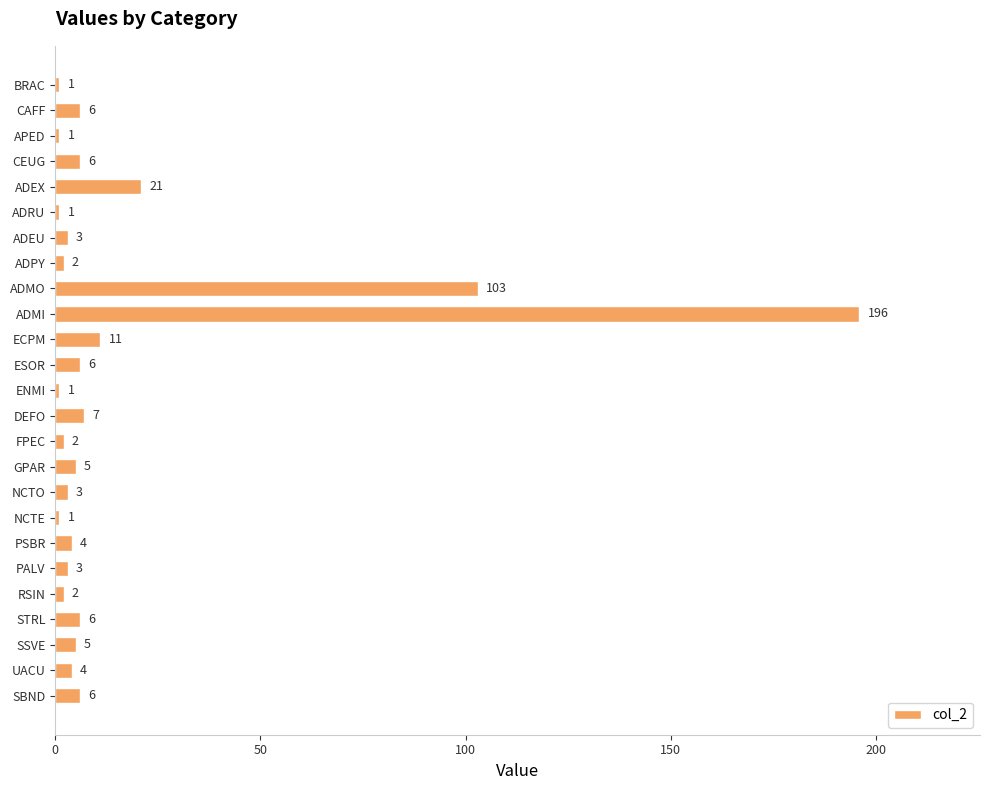

What is the label of the 15th bar from the top?

FPEC